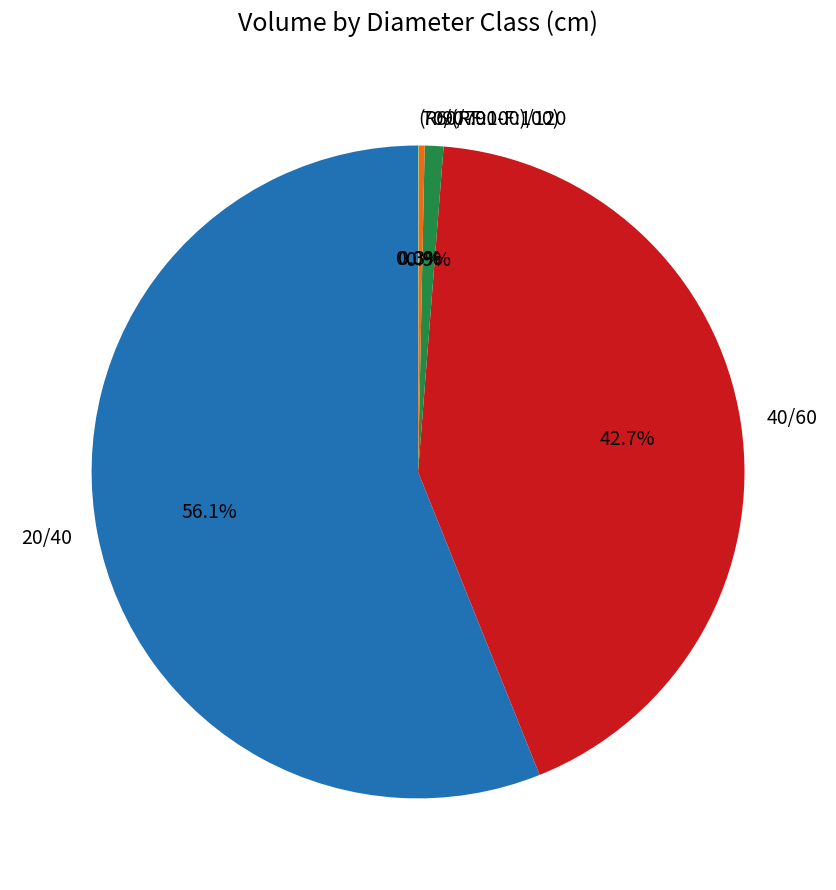

What portion of the pie excludes 60/70?

99.1%